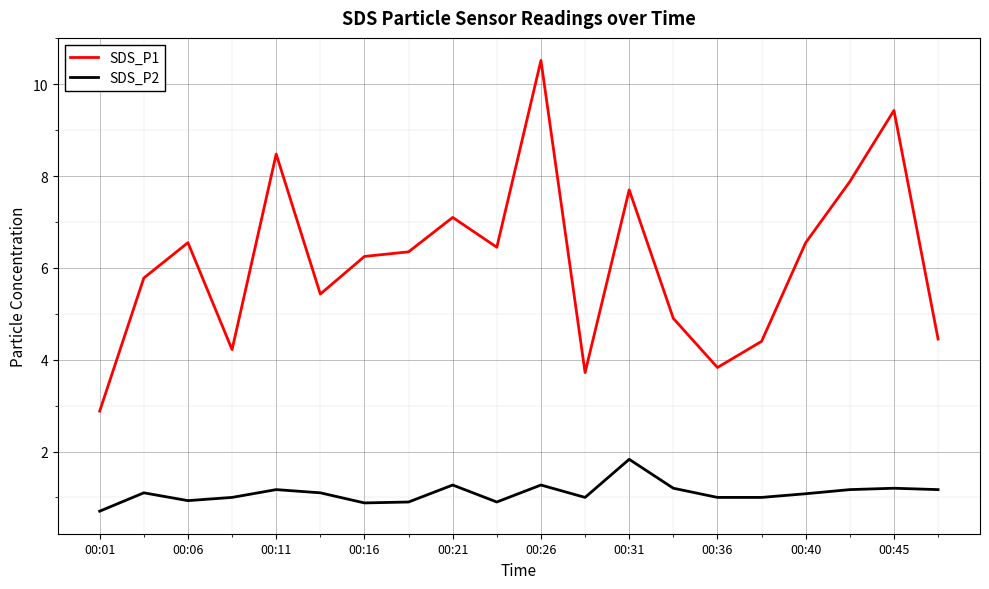

True or false: SDS_P1 and SDS_P2 intersect in this chart.

False